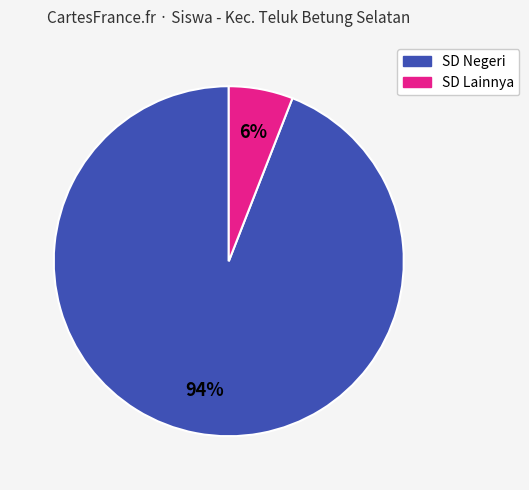

Is there any slice that represents more than half of the pie?

Yes